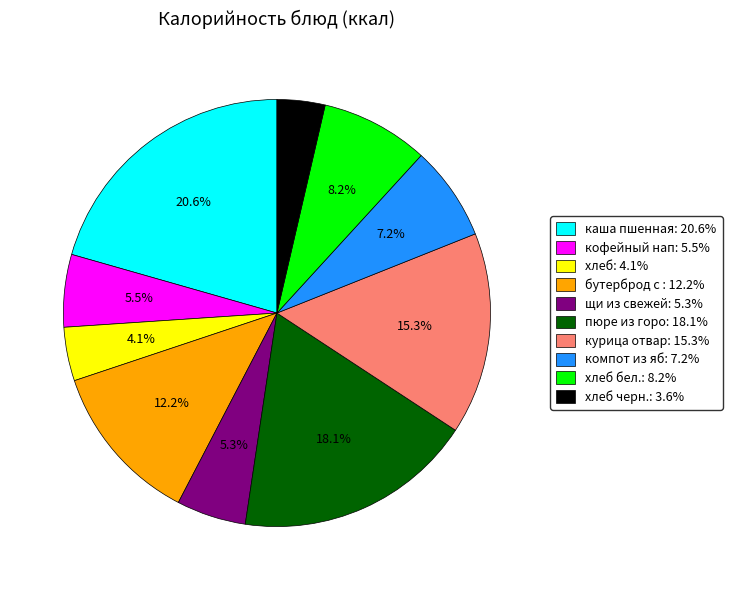

Is there any slice that represents more than half of the pie?

No